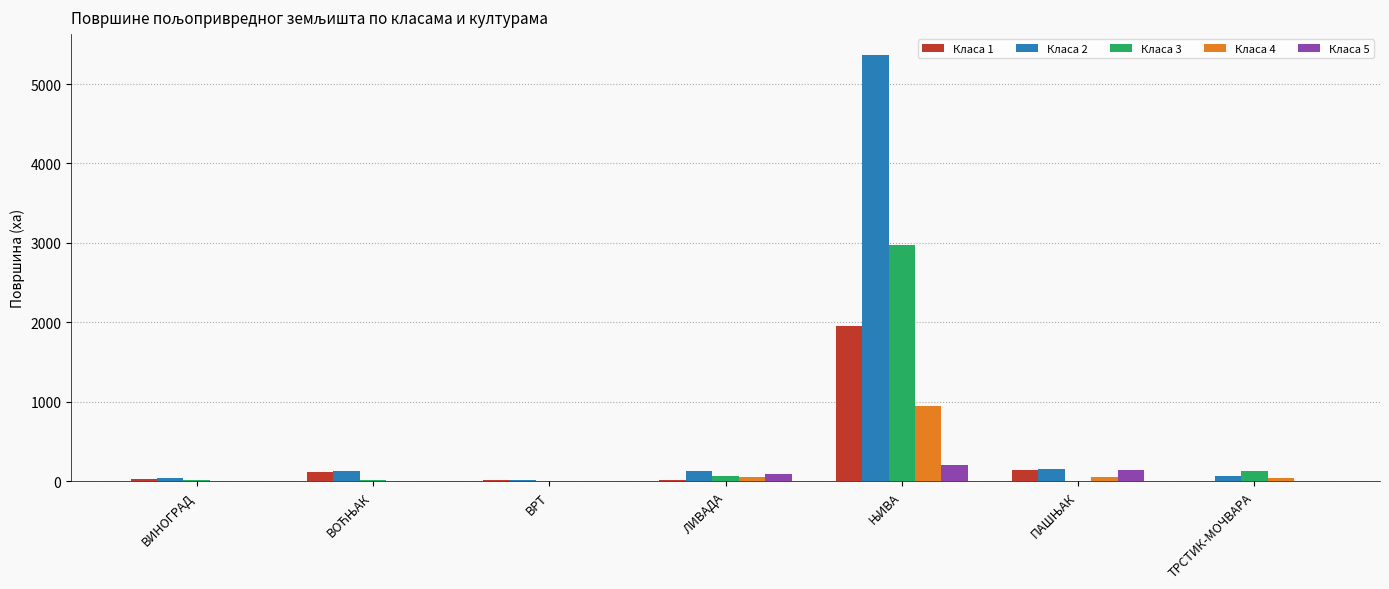

What is the sum of all Класа 5 values?

446.3